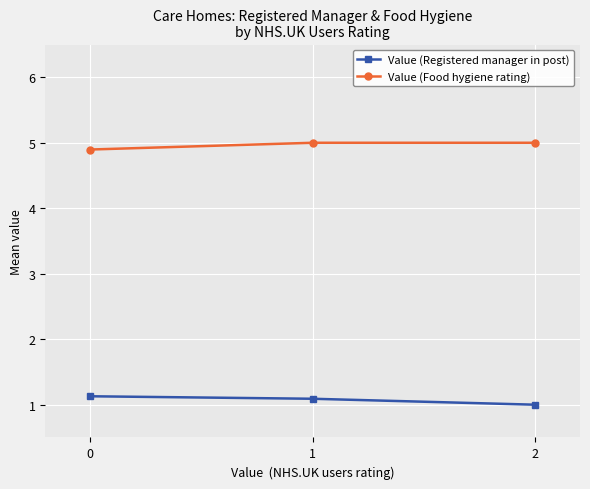

Is it true that Value (Registered manager in post) equals 1.1 at 1?

True